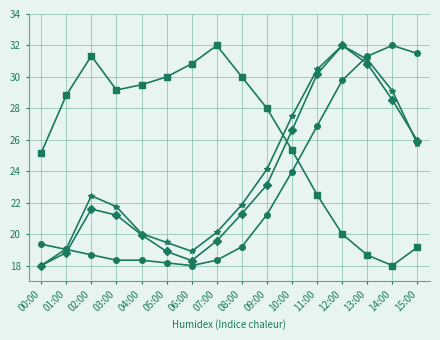

What is the total value across all series at 02:00?

94.1